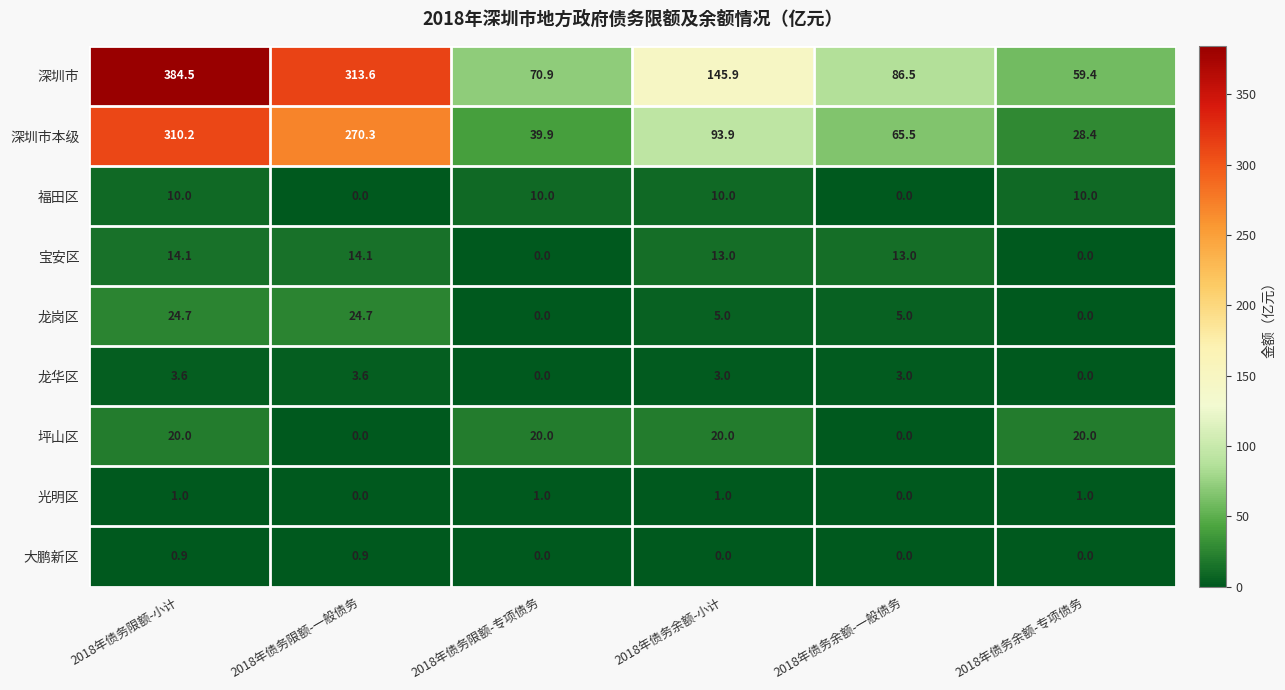

Rank the series by their maximum value, from highest to lowest.

深圳市, 深圳市本级, 龙岗区, 坪山区, 宝安区, 福田区, 龙华区, 光明区, 大鹏新区